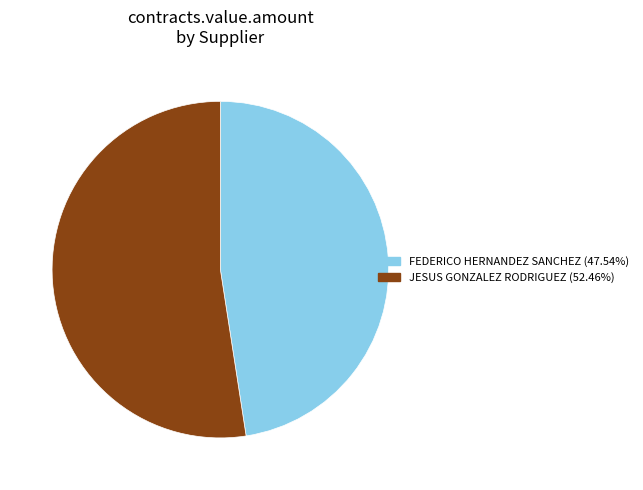

Is there any slice that represents more than half of the pie?

Yes